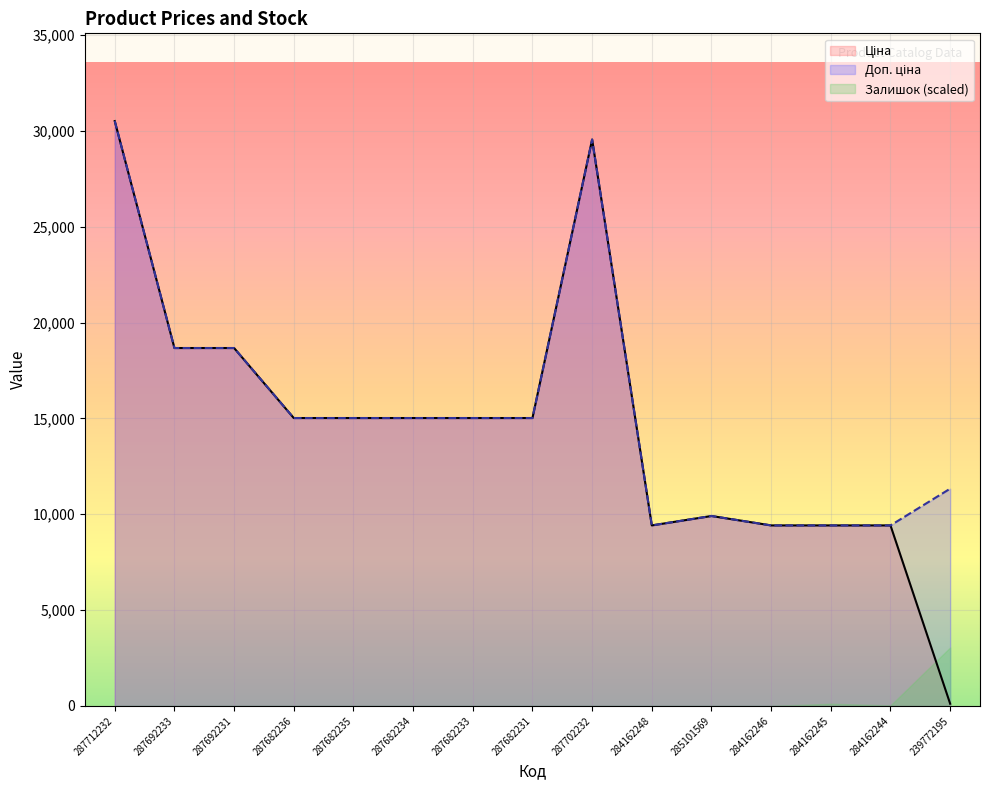

Is the value of Доп. ціна at 287682234 greater than the value of Ціна at 284162246?

Yes